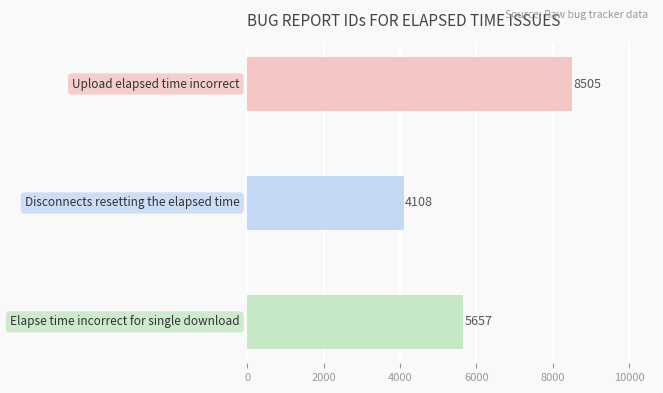

What is the difference between the maximum and minimum values?

4397